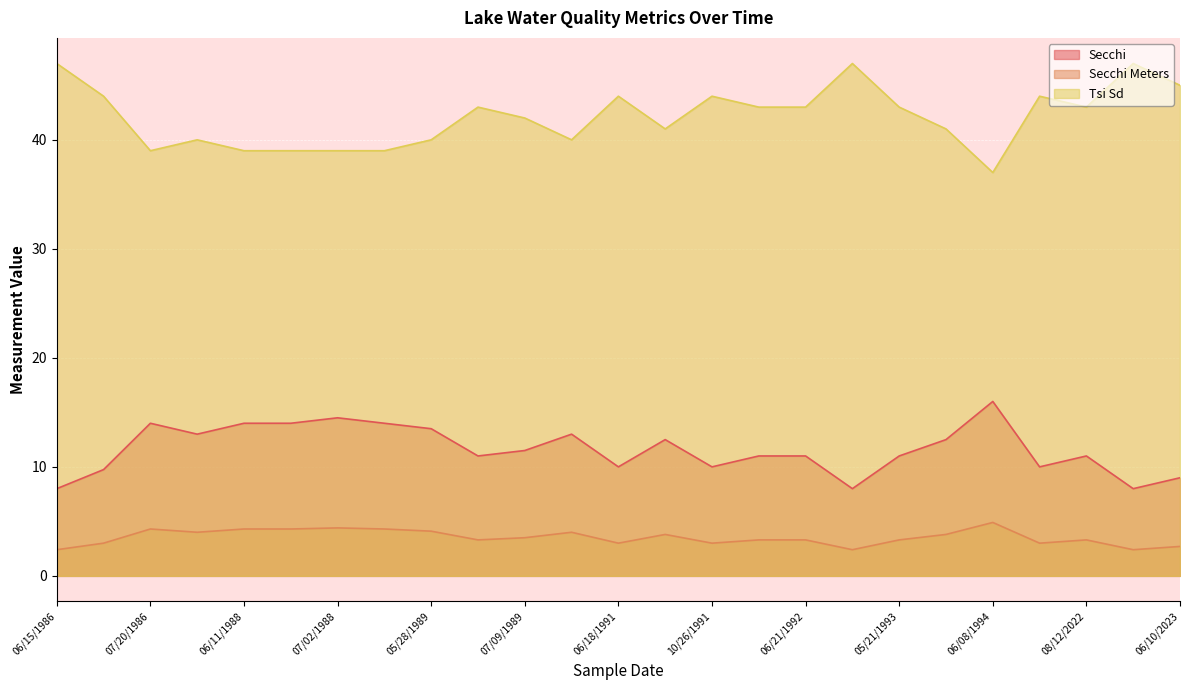

Which series changed the most between 10/26/1991 and 08/12/2022?

Secchi